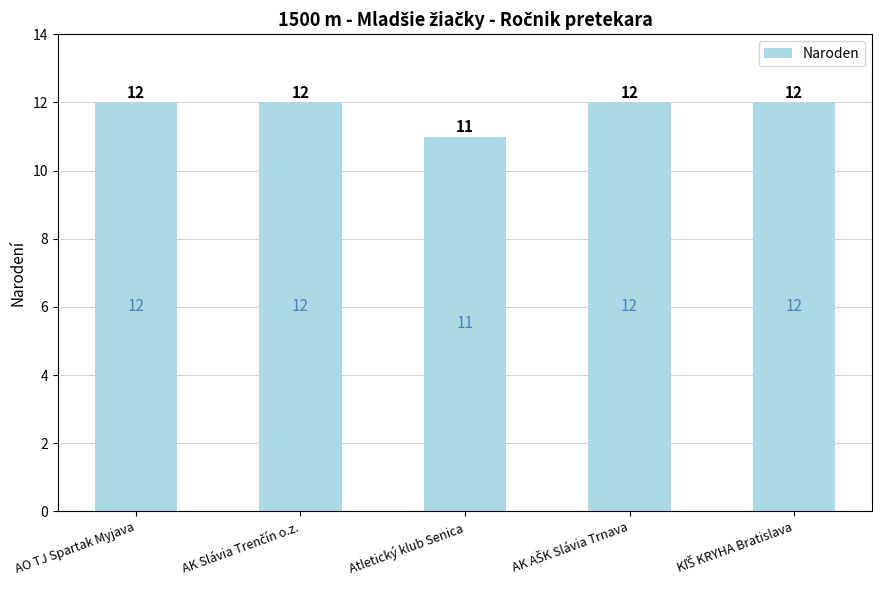

Reading left to right, list all the values displayed in this chart.

12	12	11	12	12